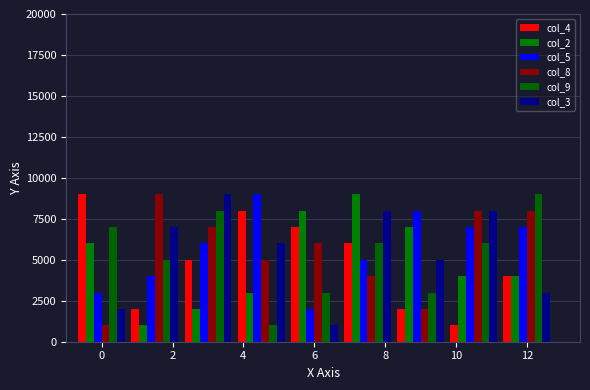

What is the minimum value shown in the chart?

1000